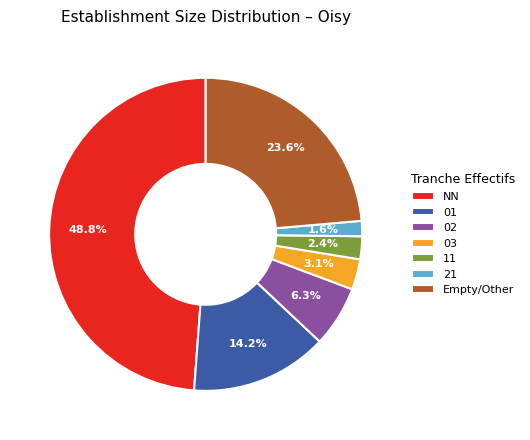

Approximately how many times larger is the value at 02 compared to Empty/Other?

0.3